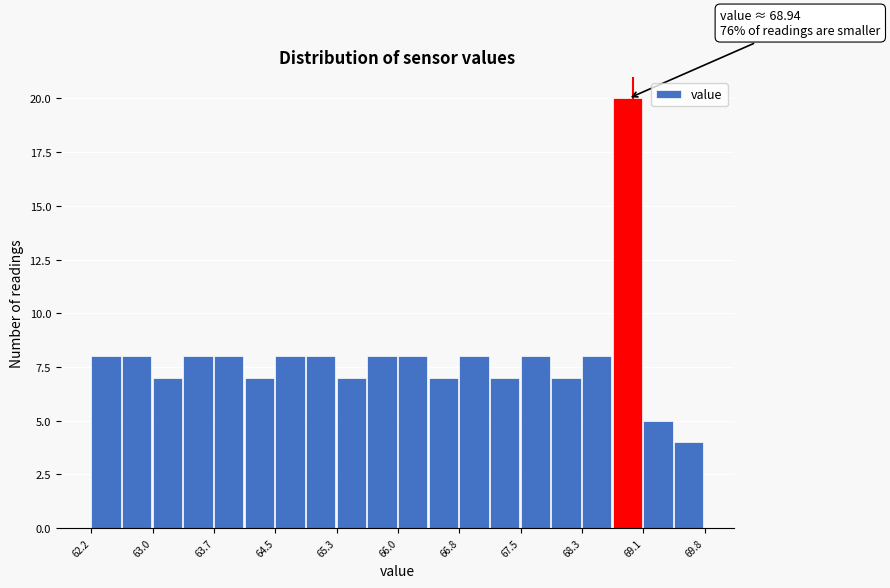

Read against the x-axis, roughly where is the centre of the tallest bar?

68.9